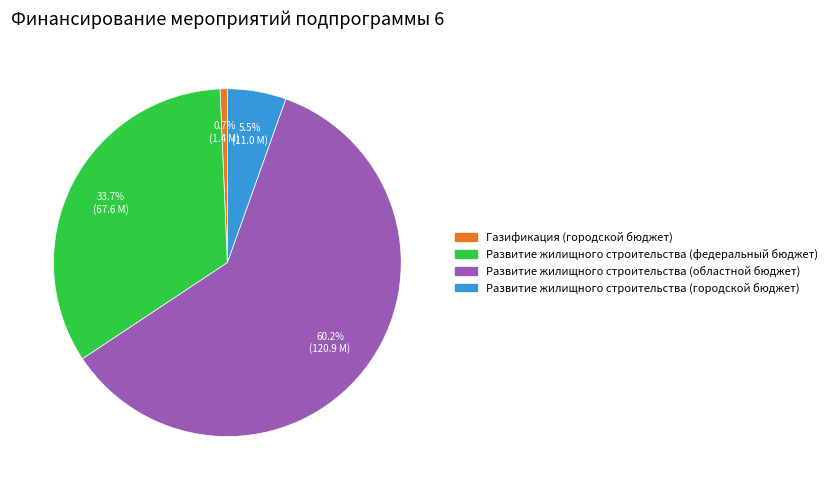

To the nearest percent, what is the difference between the Газификация (городской бюджет) and Развитие жилищного строительства (городской бюджет) slice percentages?

5%